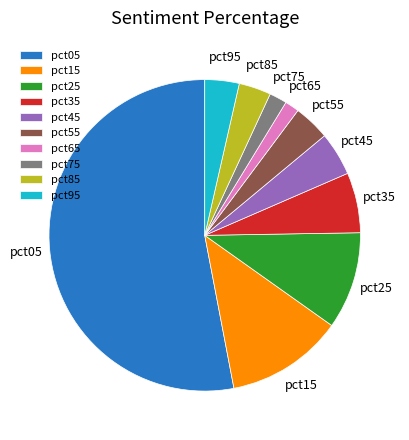

Does pct05 account for over 50% of the chart?

Yes